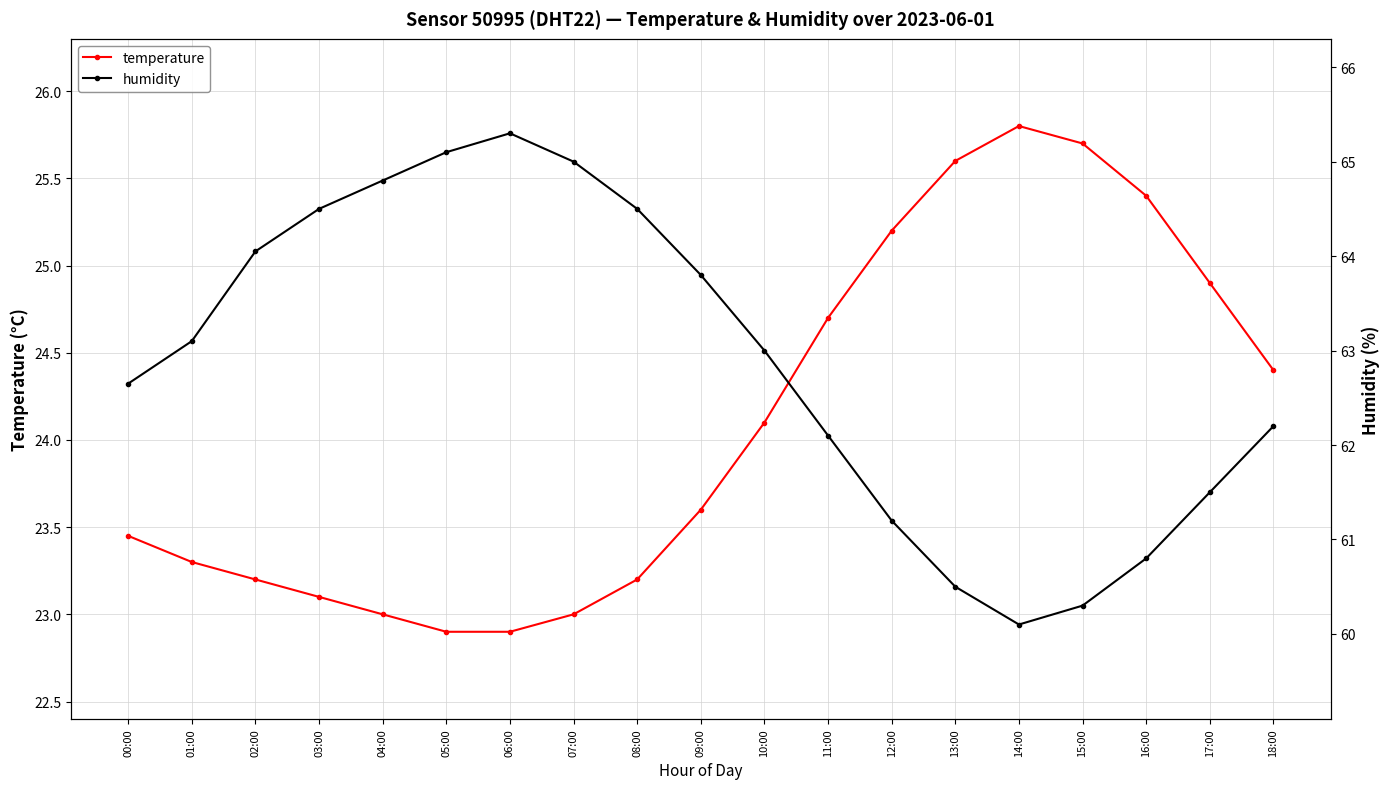

True or false: humidity and temperature intersect in this chart.

False